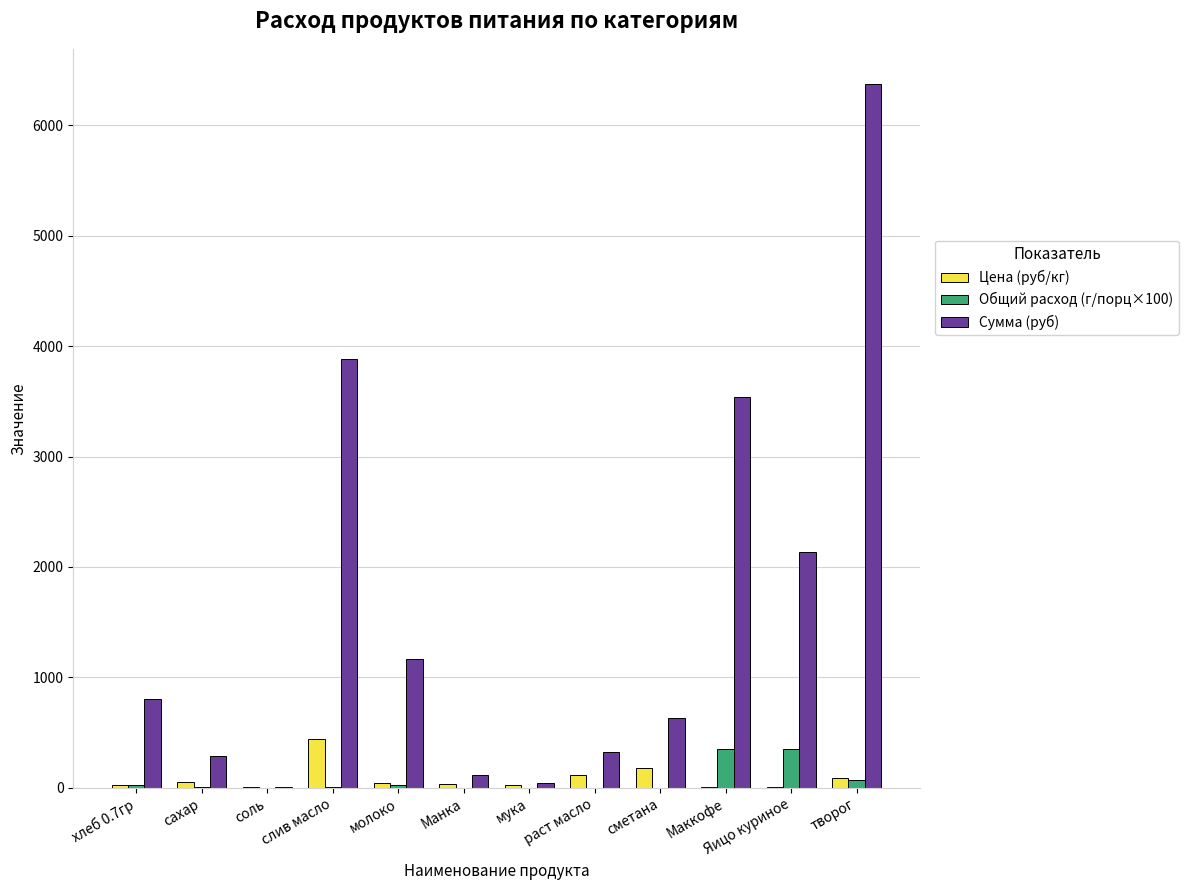

Count the number of categories in the chart.

12